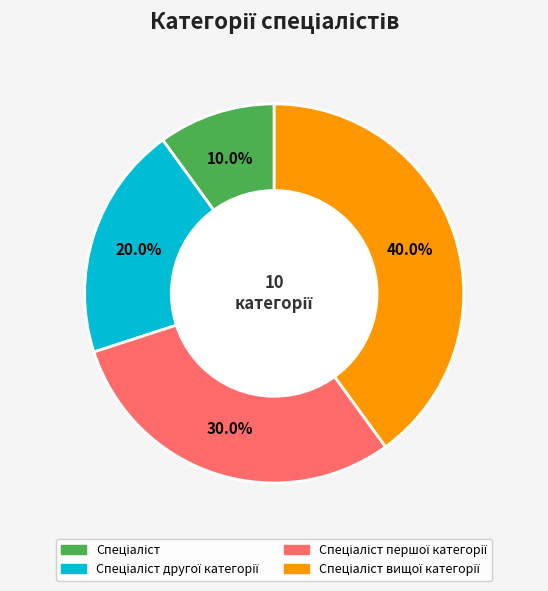

Is there a majority slice in this chart?

No